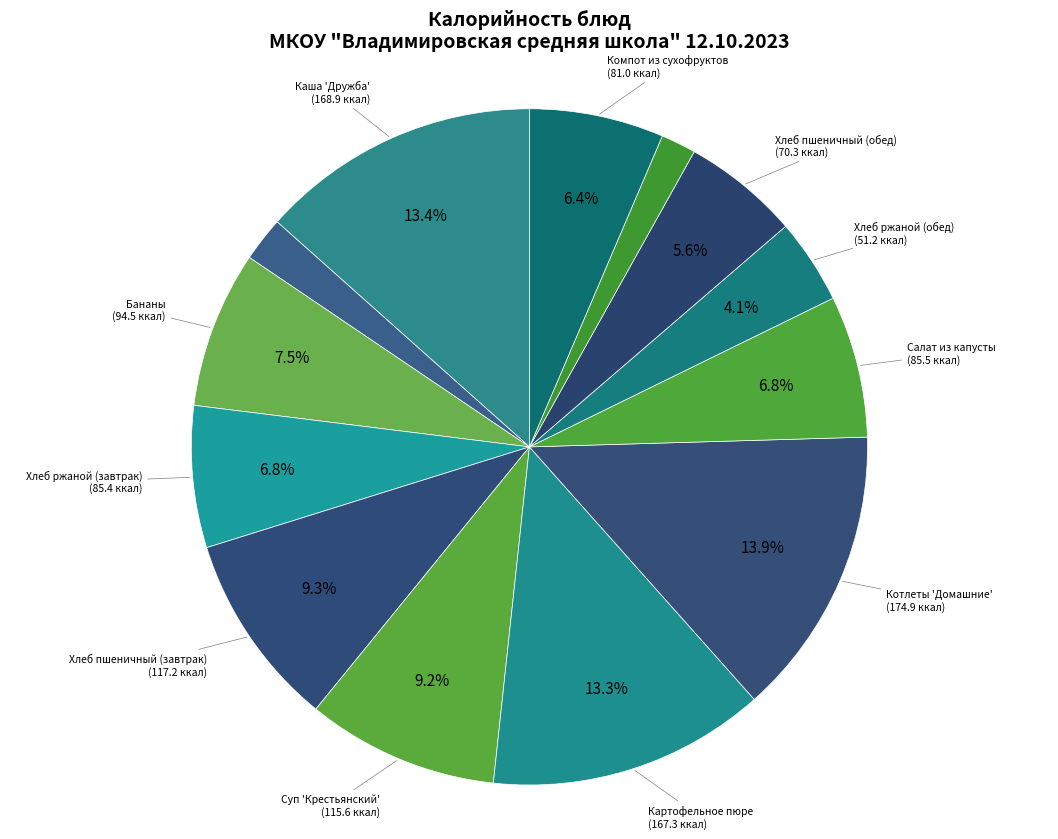

Is there a majority slice in this chart?

No